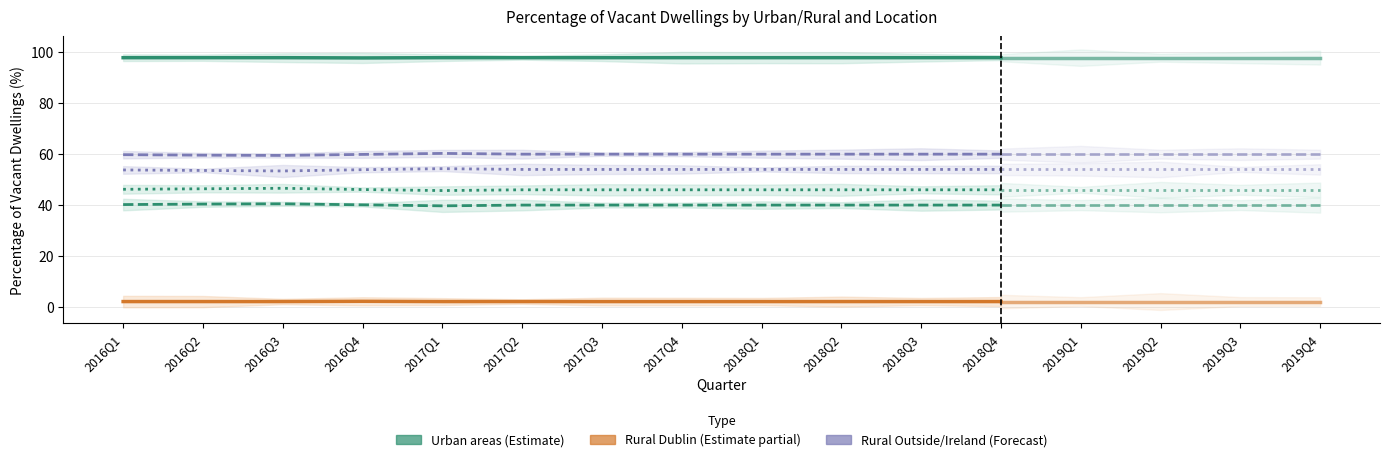

What is the approximate value of Urban areas - Dublin at 2017Q2?

97.9